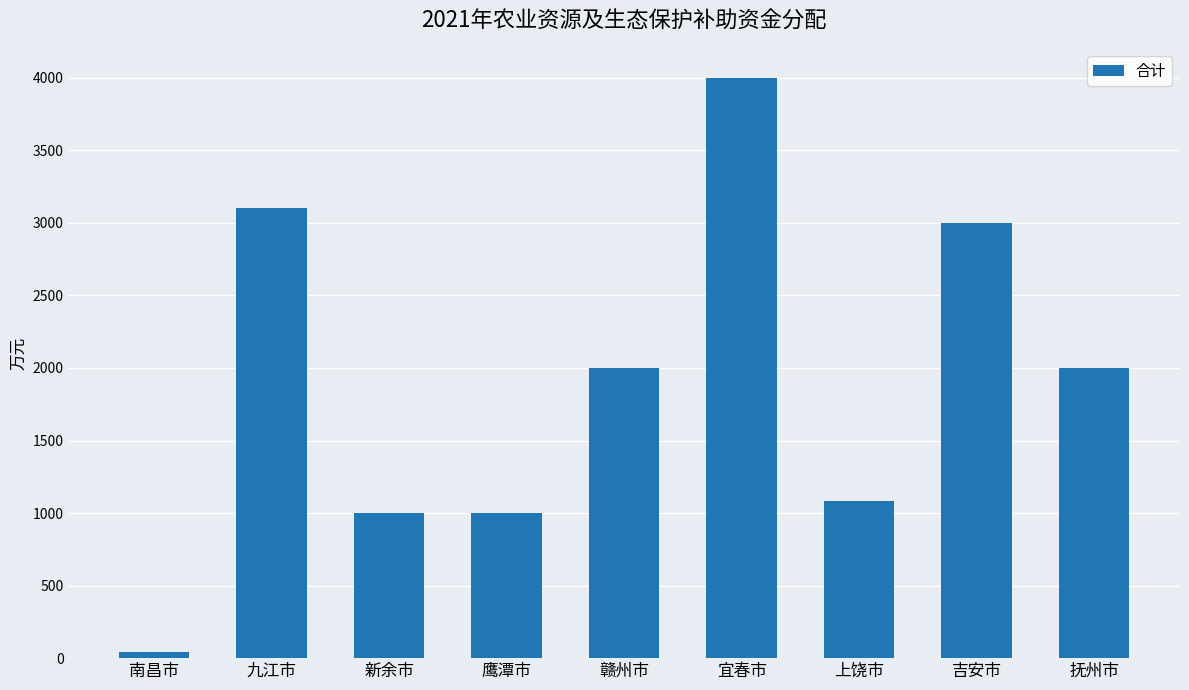

What is the label of the 5th bar from the right?

赣州市